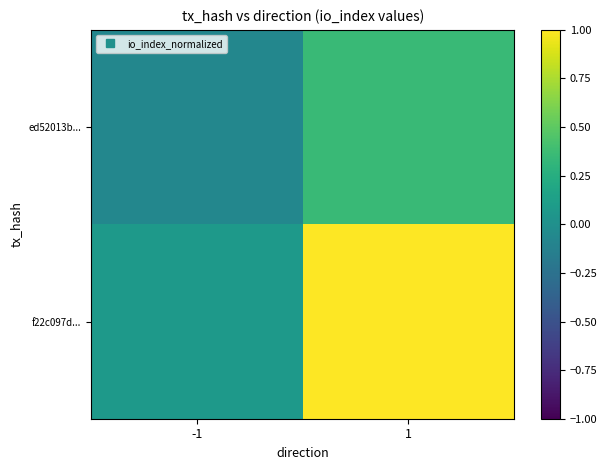

Rank the series at -1 from lowest to highest value.

ed52013b..., f22c097d...